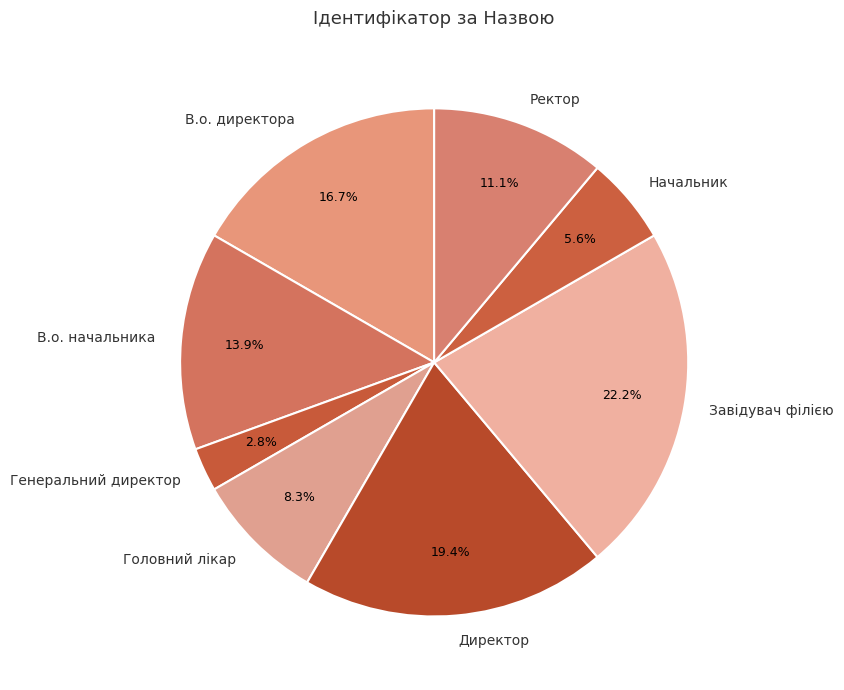

How many segments does this pie chart have?

8